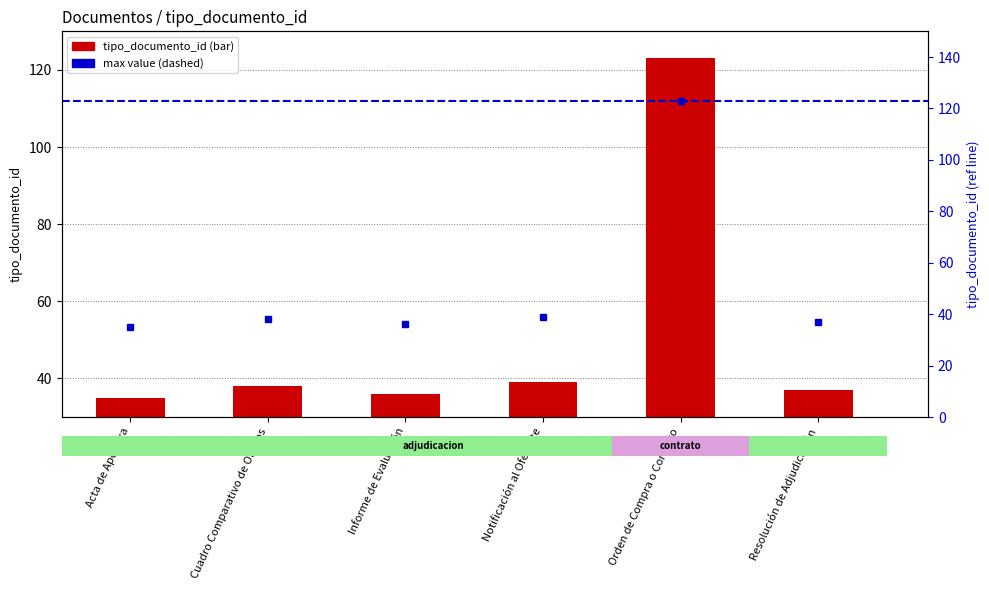

Reading right to left, what are all the values shown in this chart?

Resolución de Adjudicación=37	Orden de Compra o Contrato=123	Notificación al Oferente=39	Informe de Evaluación=36	Cuadro Comparativo de Ofertas=38	Acta de Apertura=35